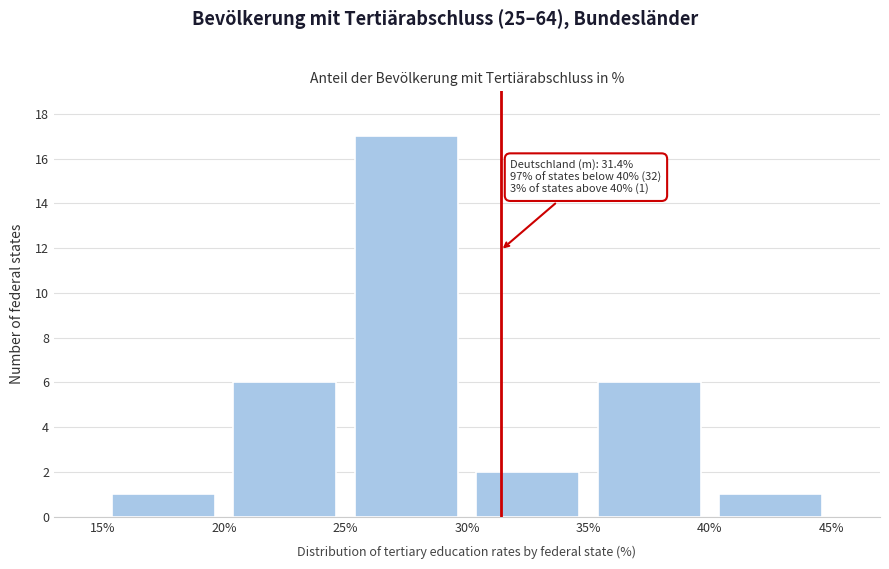

Which range on the x-axis has the tallest bar?

25% to 30%